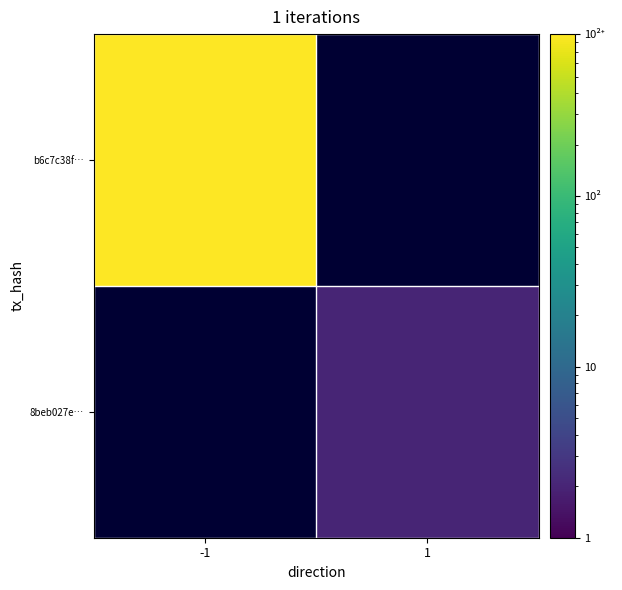

At which label is b6c7c38f… closest to 886?

-1